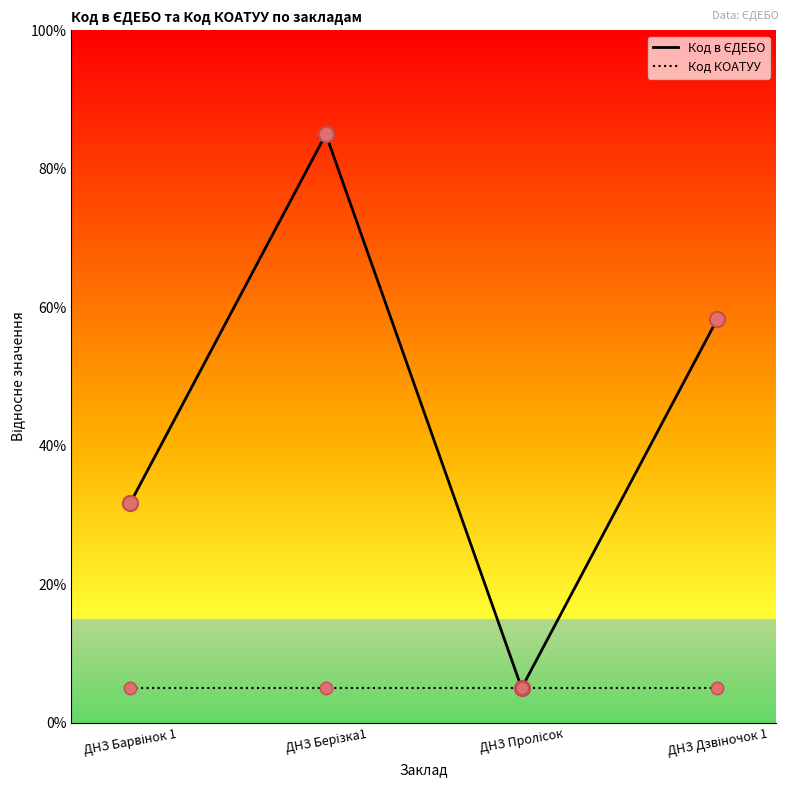

What is the ratio of the value at ДНЗ Дзвіночок 1 to the value at ДНЗ Пролісок?

11.7